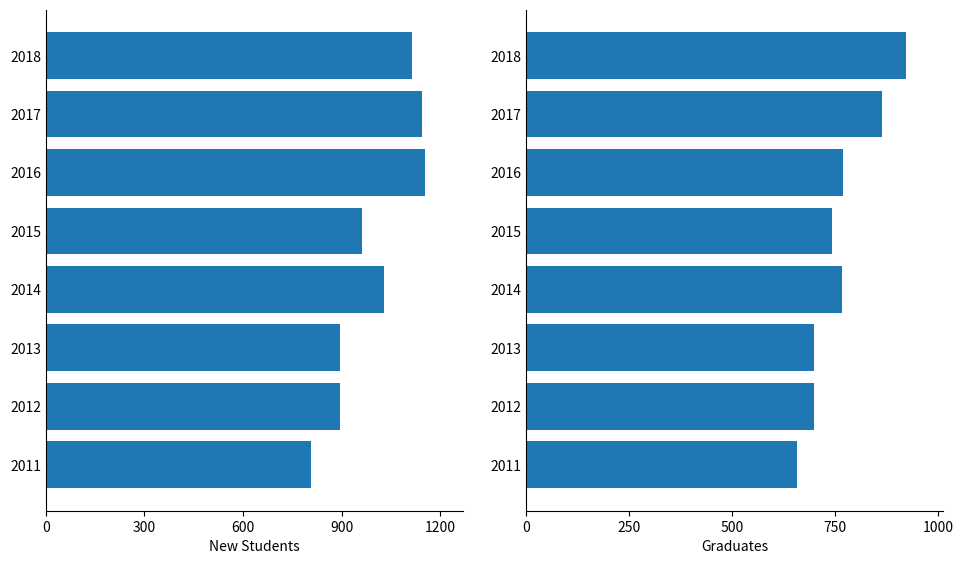

Which series has the largest range (max minus min)?

New Students